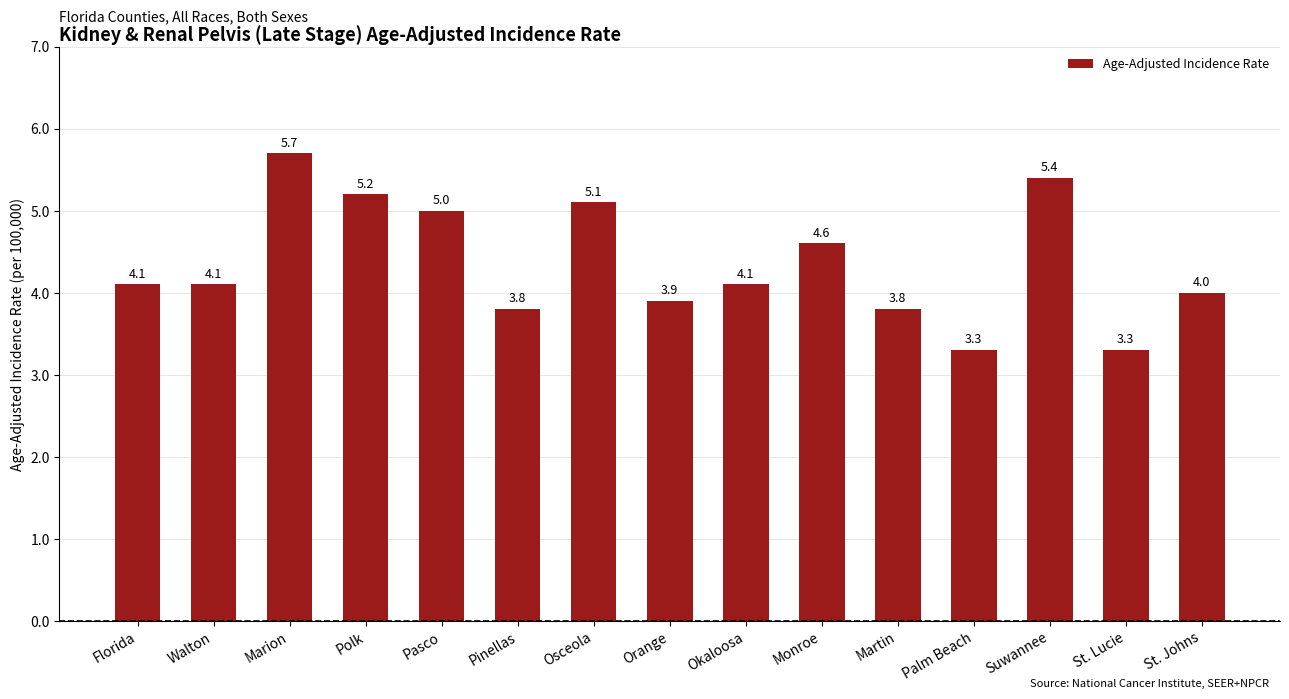

What is the maximum value shown in the chart?

5.7